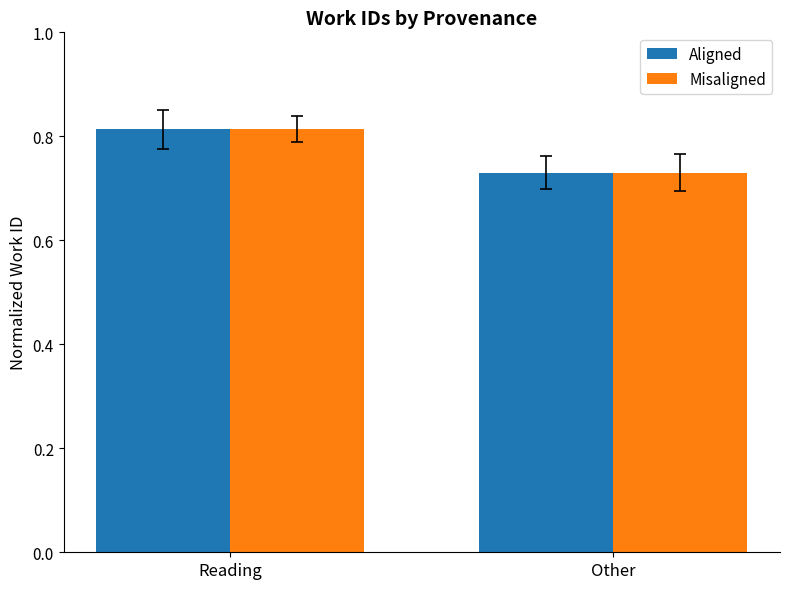

What is the total value across all series at Reading?

1.6